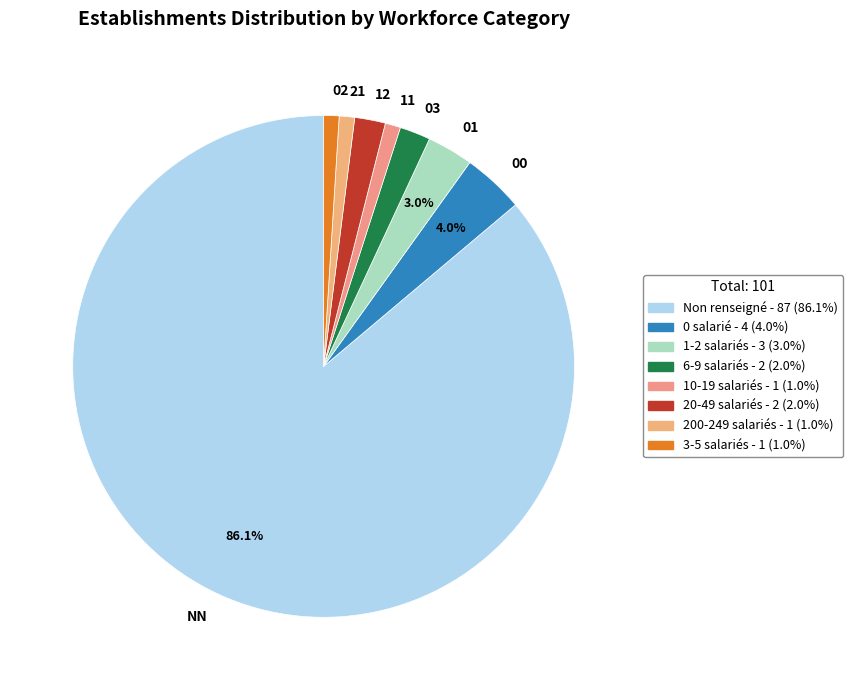

How much of the chart is everything except 01?

97.0%